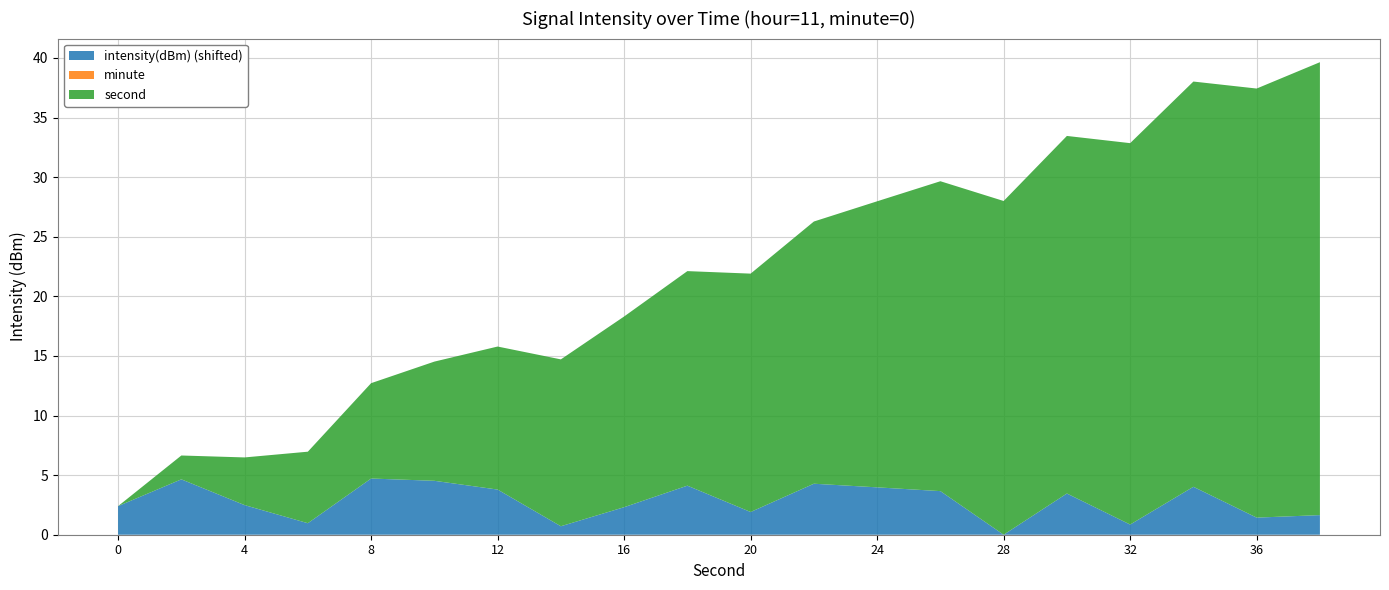

Reading left to right, transcribe all the data shown in this chart.

intensity(dBm): -110.4	-108.1	-110.3	-111.8	-108.1	-108.3	-109.0	-112.1	-110.5	-108.7	-110.9	-108.5	-108.8	-109.1	-112.8	-109.3	-111.9	-108.8	-111.4	-111.1
minute: 0.0	0.0	0.0	0.0	0.0	0.0	0.0	0.0	0.0	0.0	0.0	0.0	0.0	0.0	0.0	0.0	0.0	0.0	0.0	0.0
second: 0.0	2.0	4.0	6.0	8.0	10.0	12.0	14.0	16.0	18.0	20.0	22.0	24.0	26.0	28.0	30.0	32.0	34.0	36.0	38.0